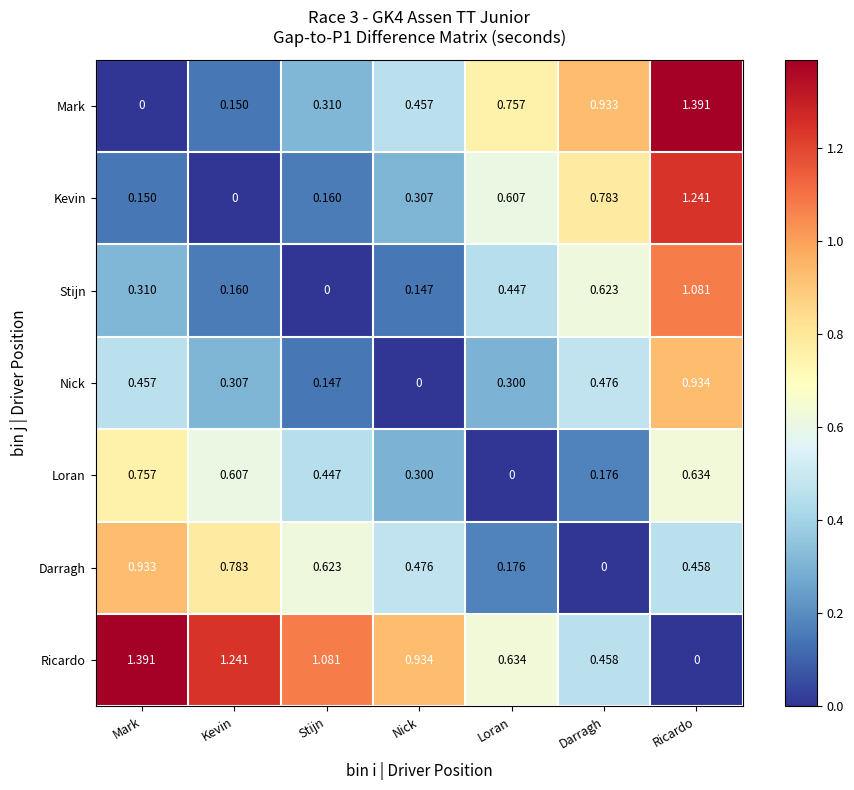

List the labels in order of Ricardo value, smallest first.

Ricardo, Darragh, Loran, Nick, Stijn, Kevin, Mark